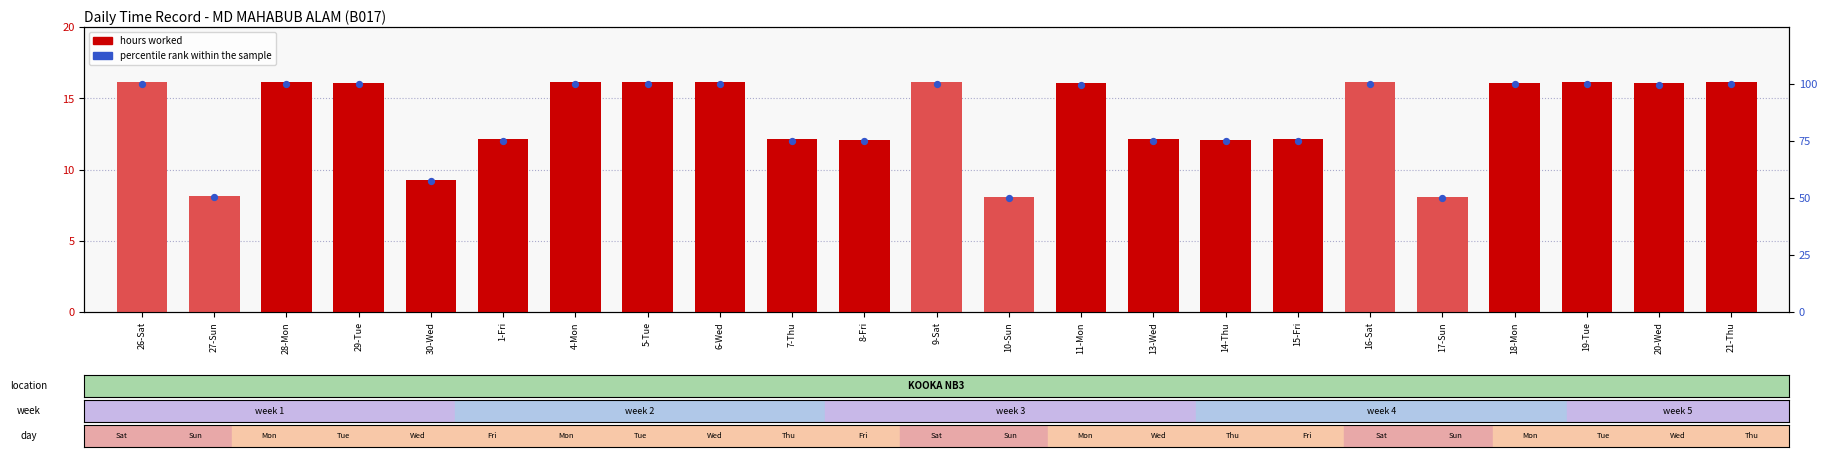

At how many categories does at least one series exceed 50?

22